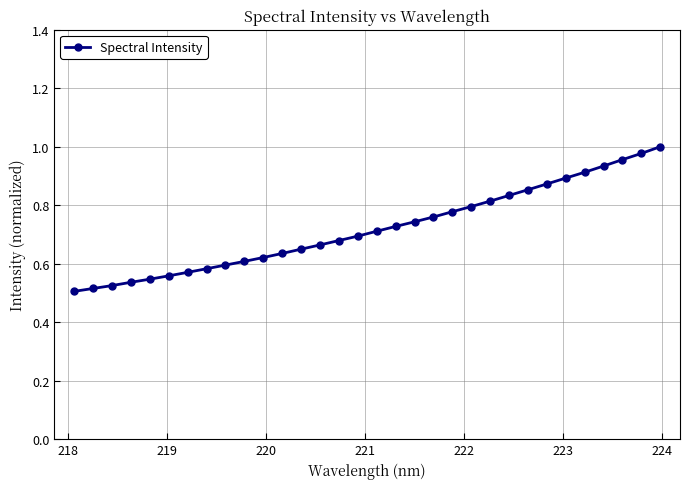

What is the sum of all values?

23.1